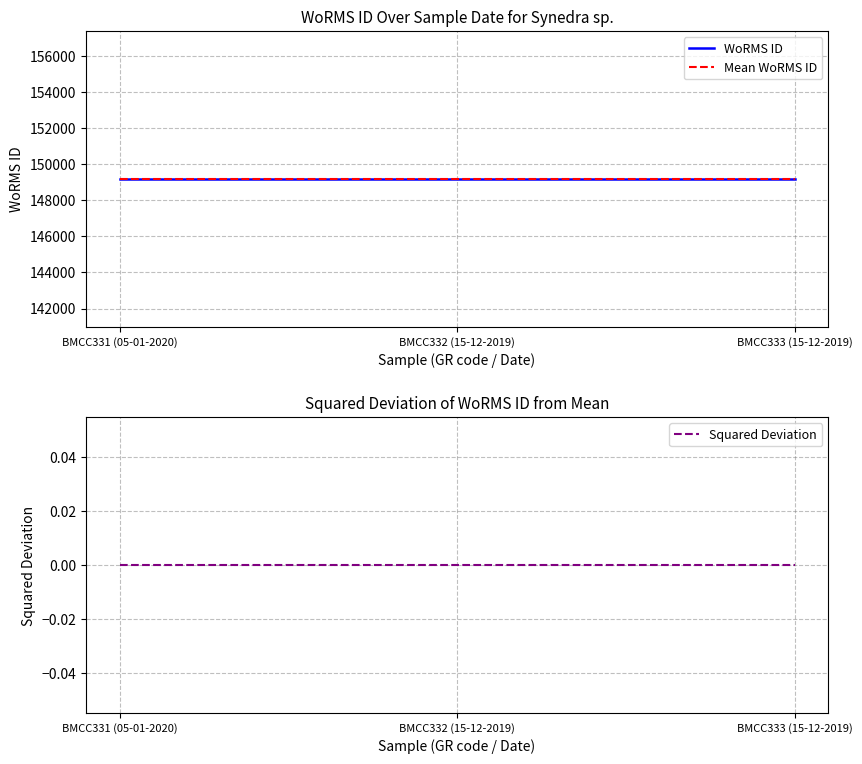

Which category has the lowest value in the WoRMS ID series?

BMCC331 (05-01-2020)